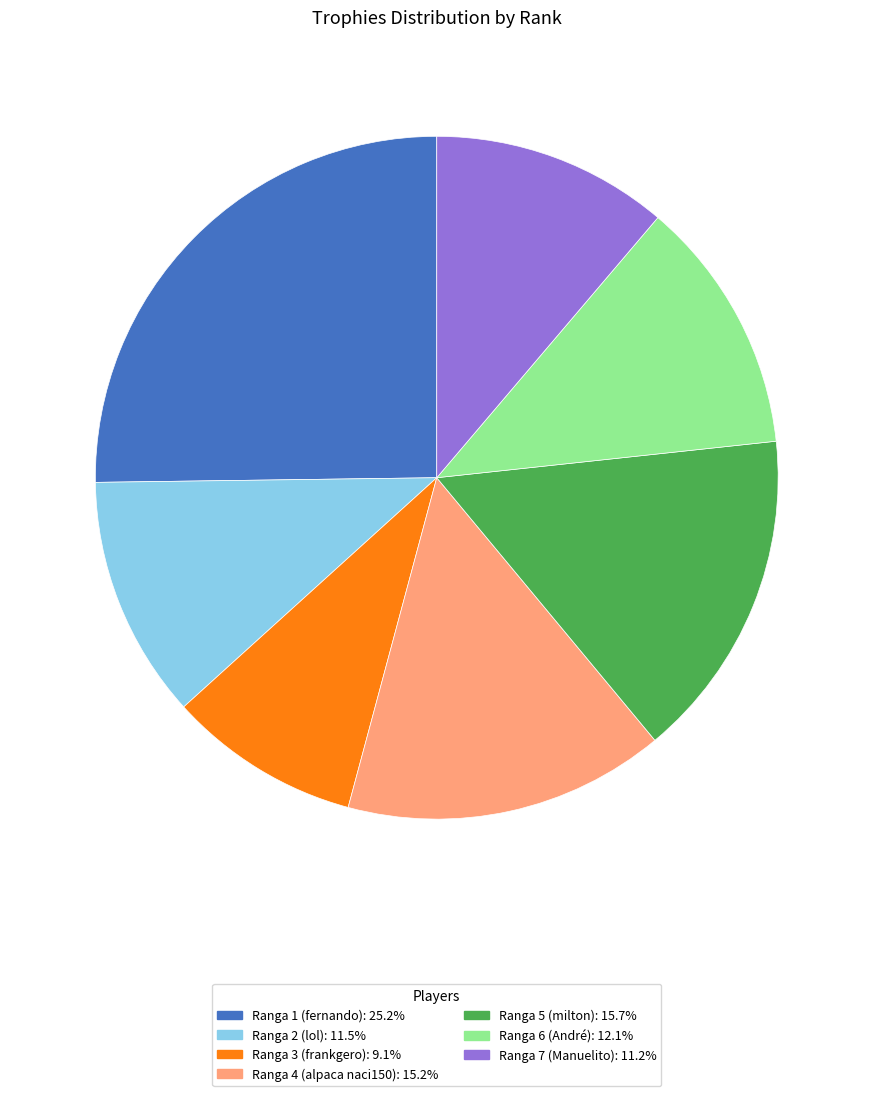

Is there a majority slice in this chart?

No